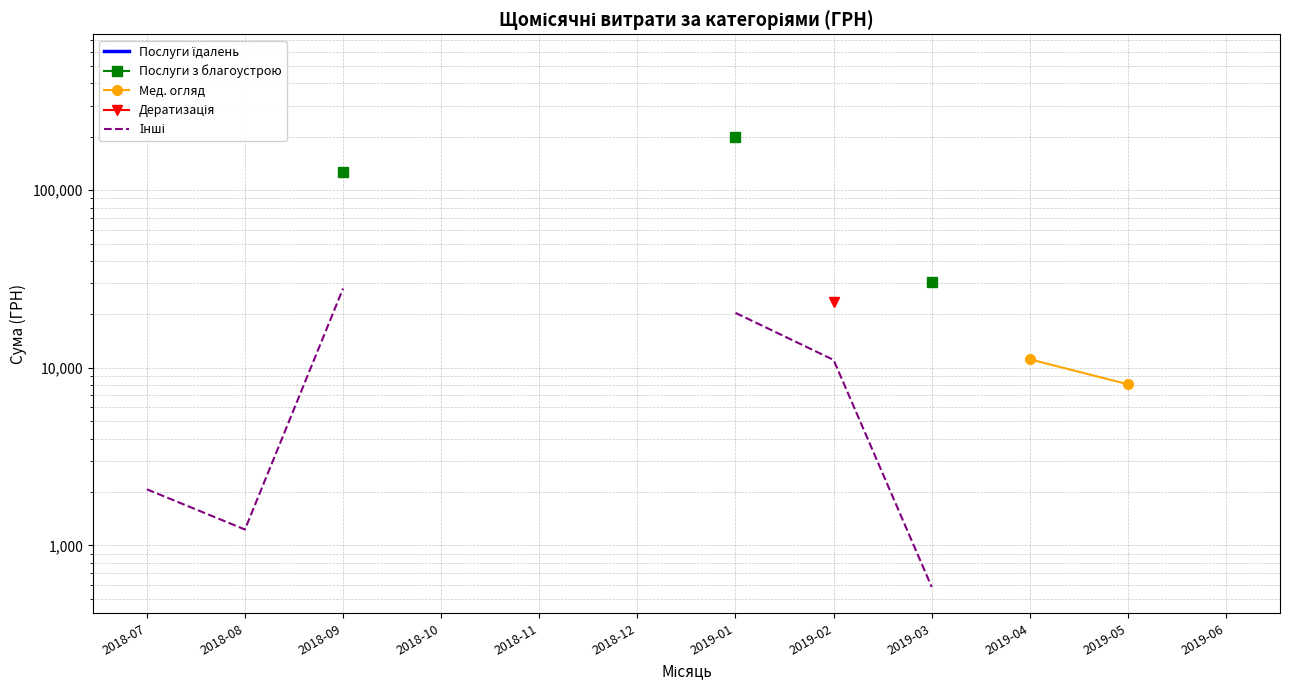

What is the difference between the maximum and minimum values in the Інші series?

27385.9